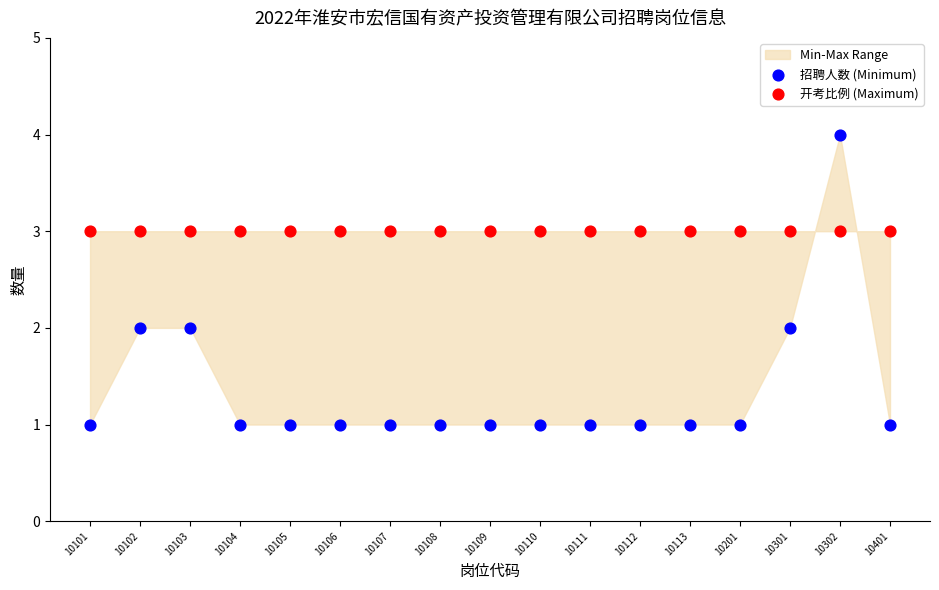

Which series contains the lowest Y value?

招聘人数 (Minimum)